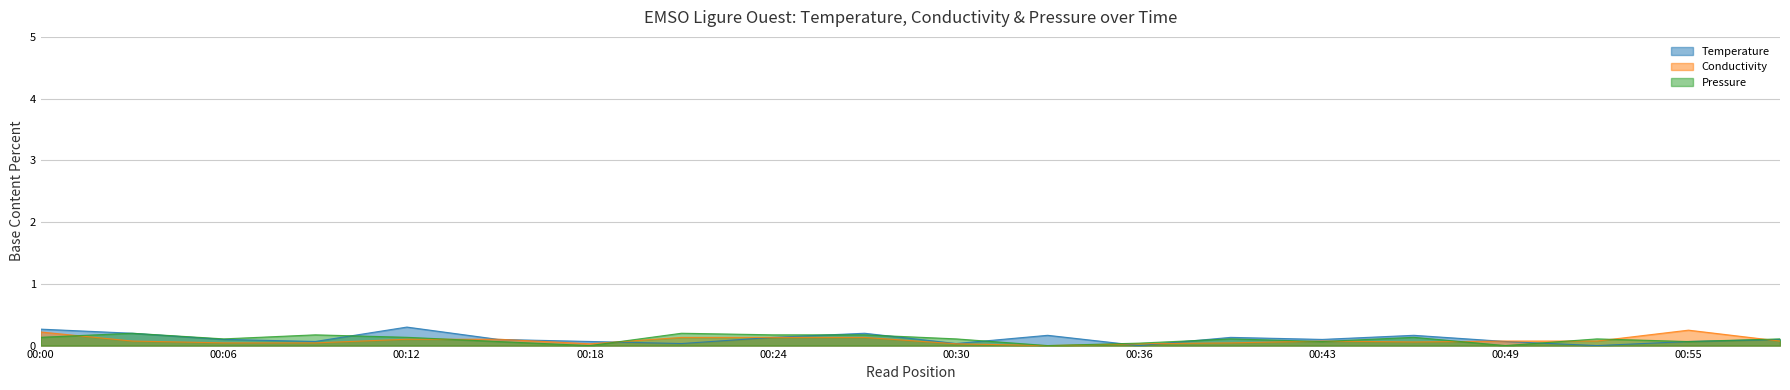

What is the difference between the maximum and minimum values in the Pressure series?

0.2